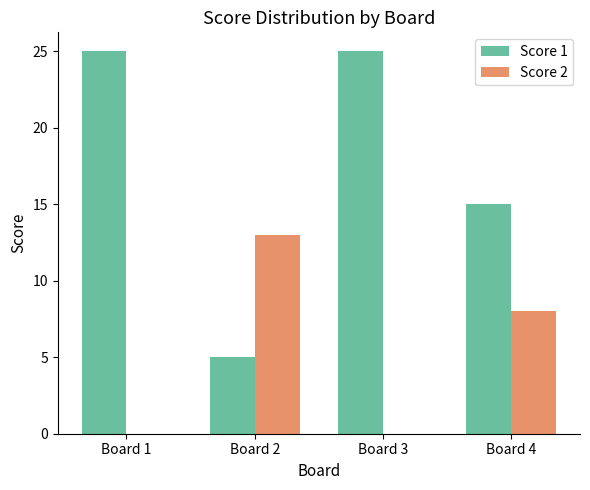

Reading left to right, what are all the values shown in this chart?

Score 1: 25	5	25	15
Score 2: 0	13	0	8